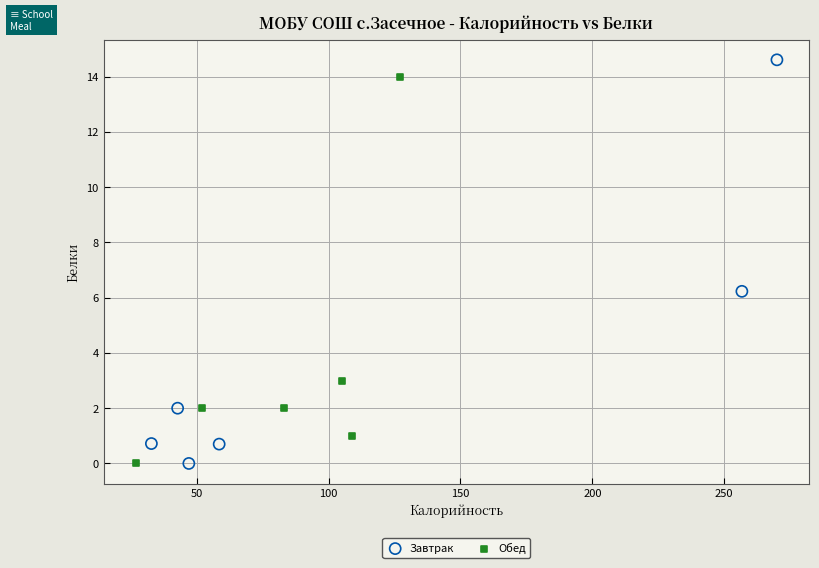

What are all the series names shown in the legend?

Завтрак, Обед